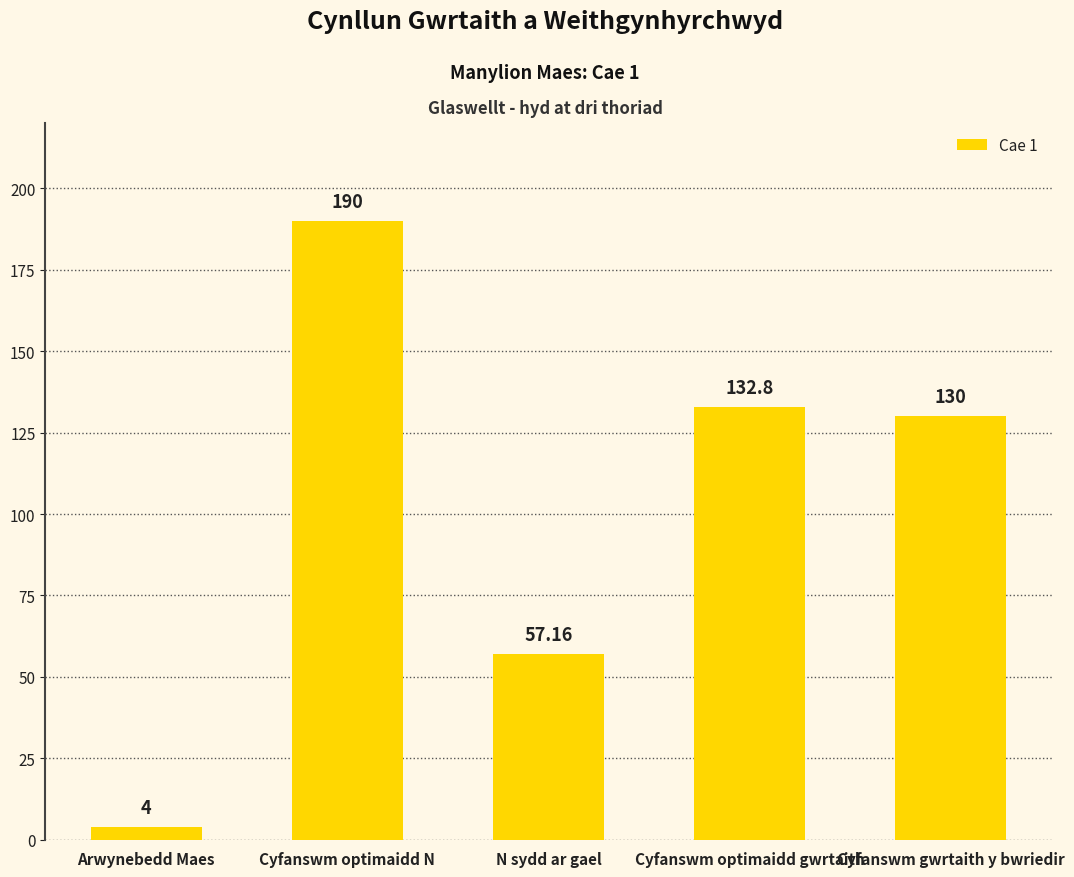

At which category does the chart reach its minimum across all series?

Arwynebedd Maes